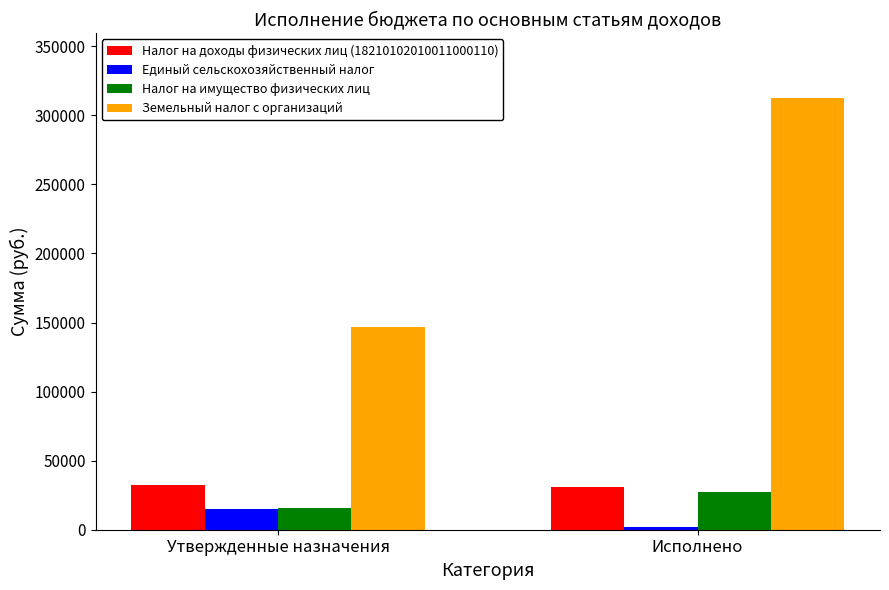

What is the difference between the highest and lowest values at Исполнено?

310778.5